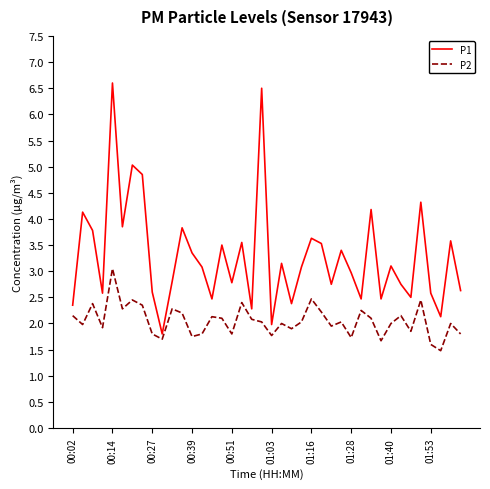

What is the difference between the maximum and minimum values in the P2 series?

1.6